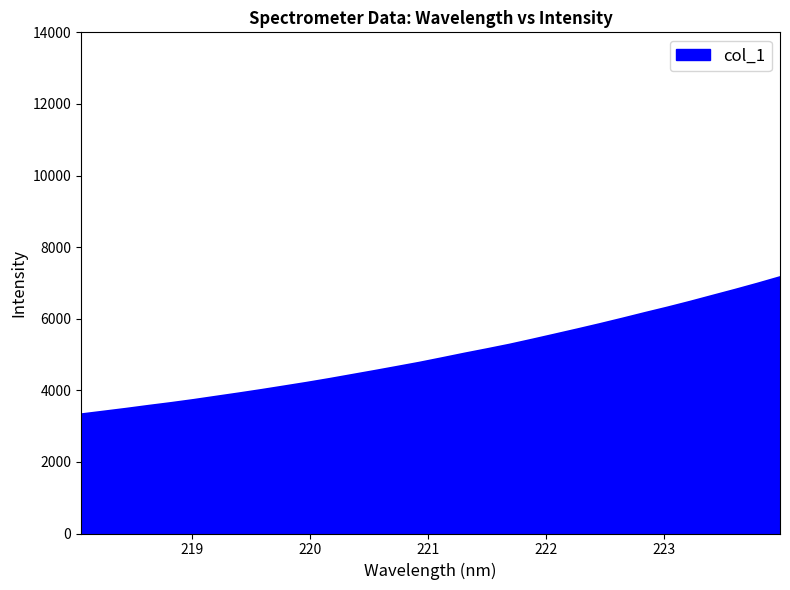

What is the difference between the maximum and minimum values?

3831.9